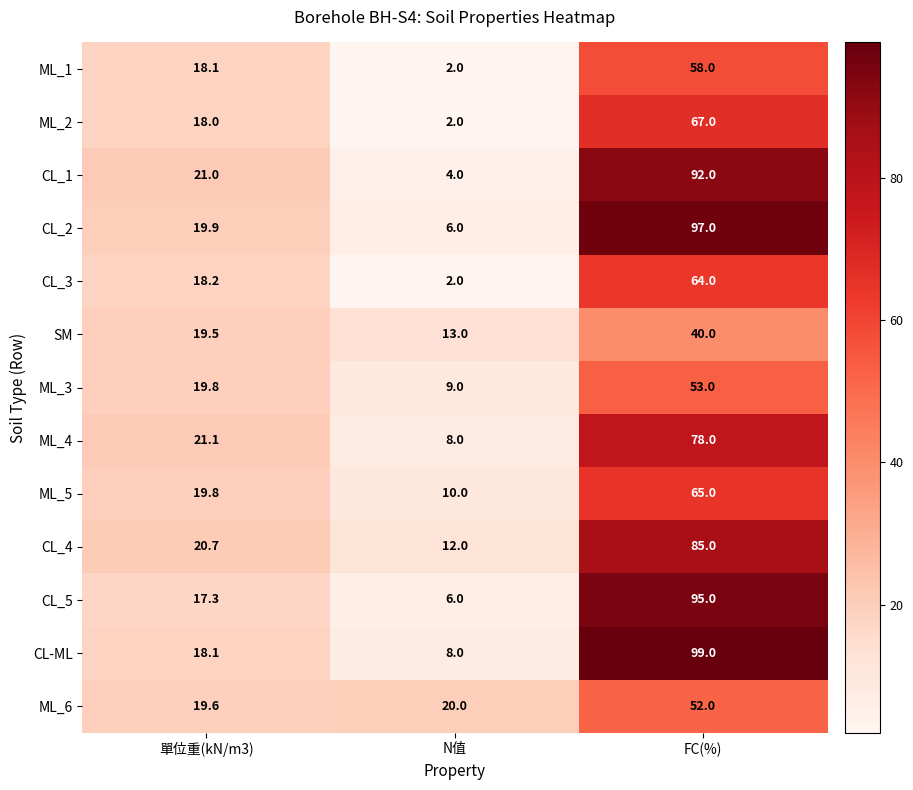

How many CL_1 values are between 4 and 92?

3